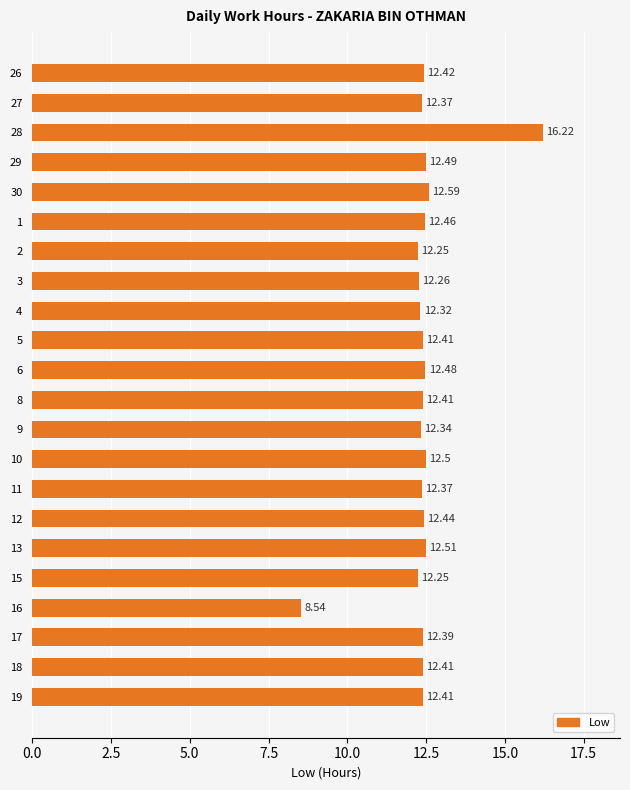

What is the change in value from 16 to 18?

+3.9